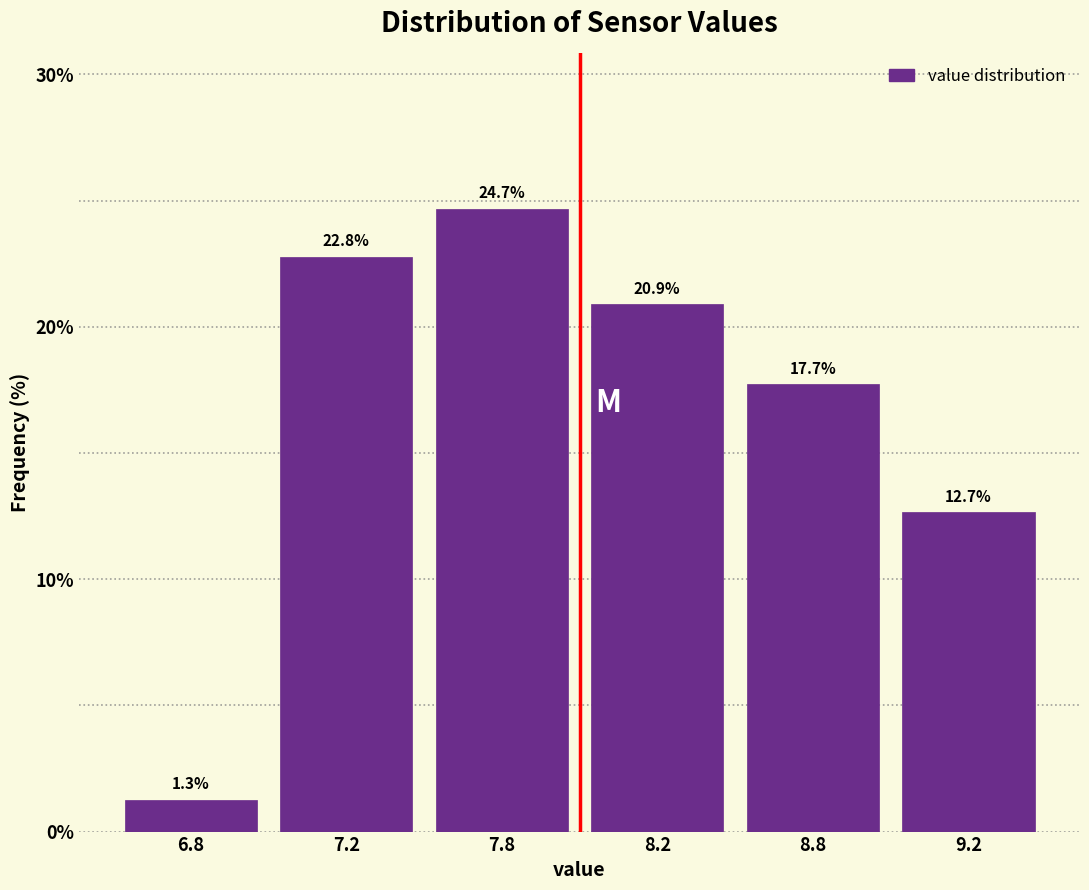

Reading left to right, what are all the values shown in this chart?

1.3	22.8	24.7	20.9	17.7	12.7